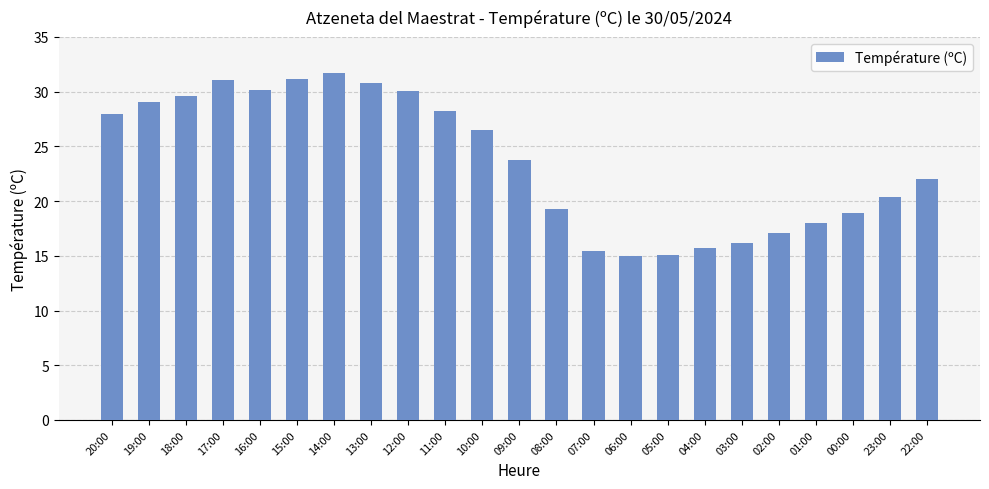

What is the smallest value displayed?

15.0